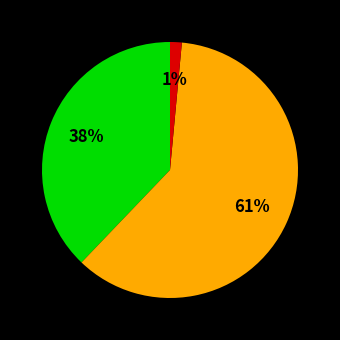

Count the number of slices in the pie.

3